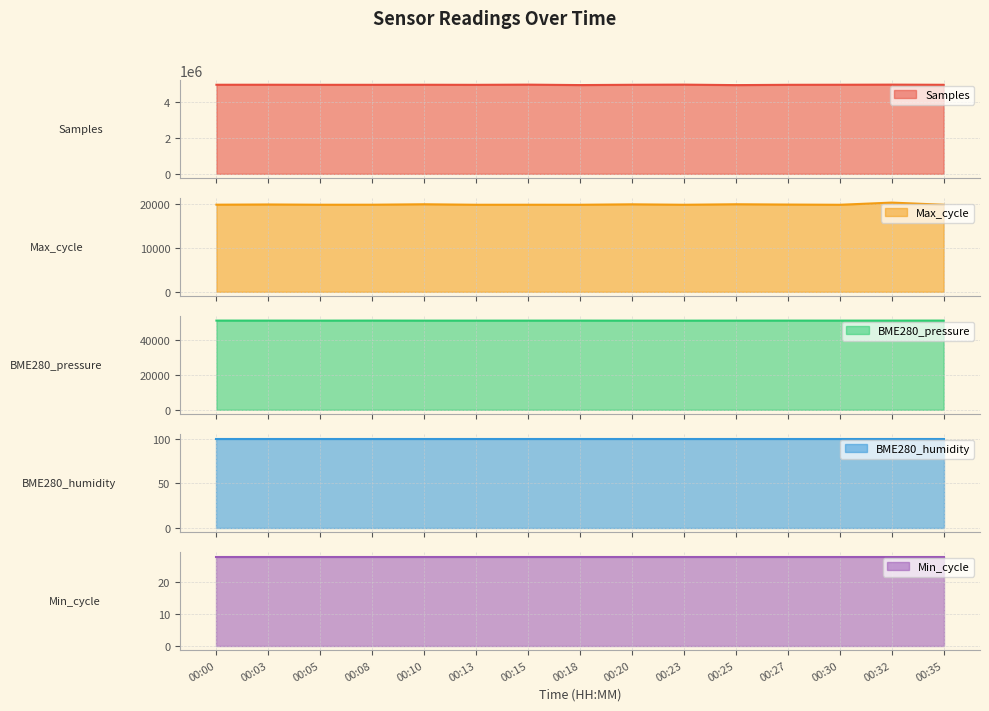

At how many categories does at least one series exceed 967488?

15